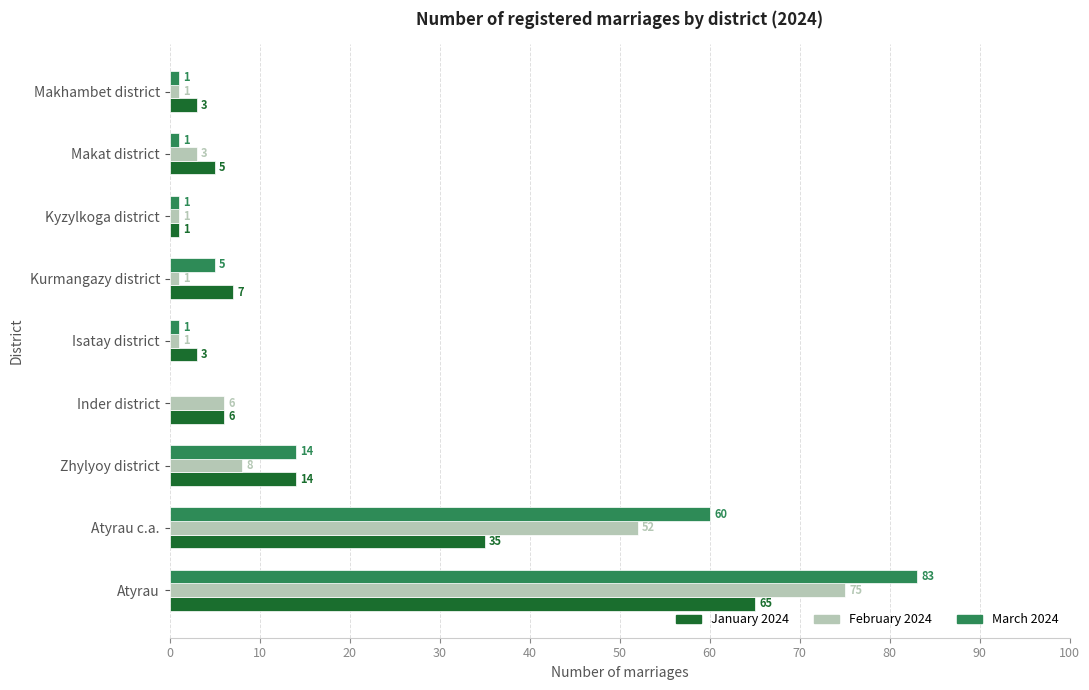

Is it true that March 2024 equals 60 at Atyrau c.a.?

True